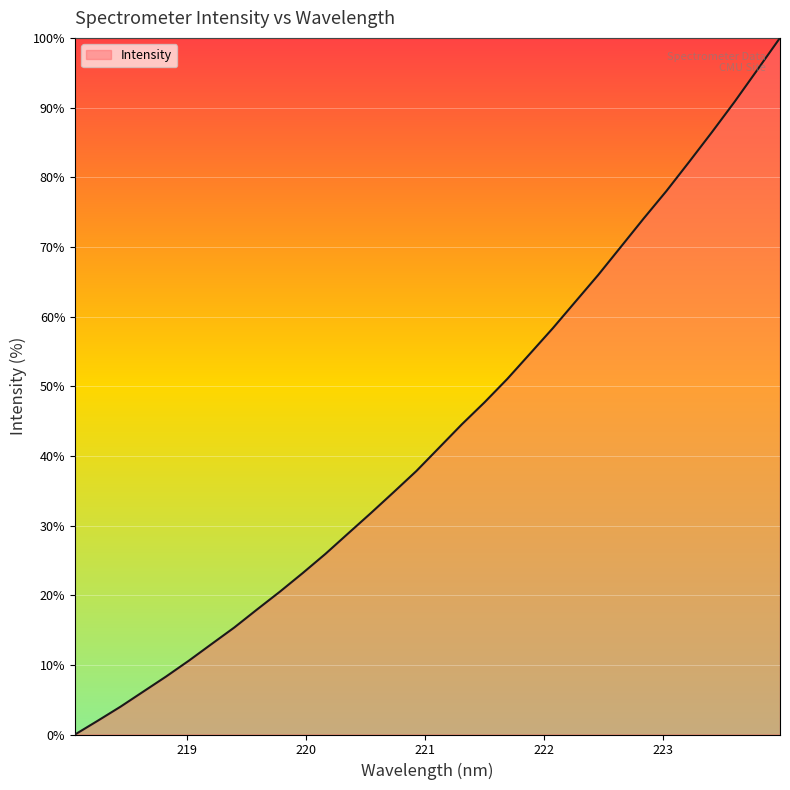

What is the maximum value shown in the chart?

100.0